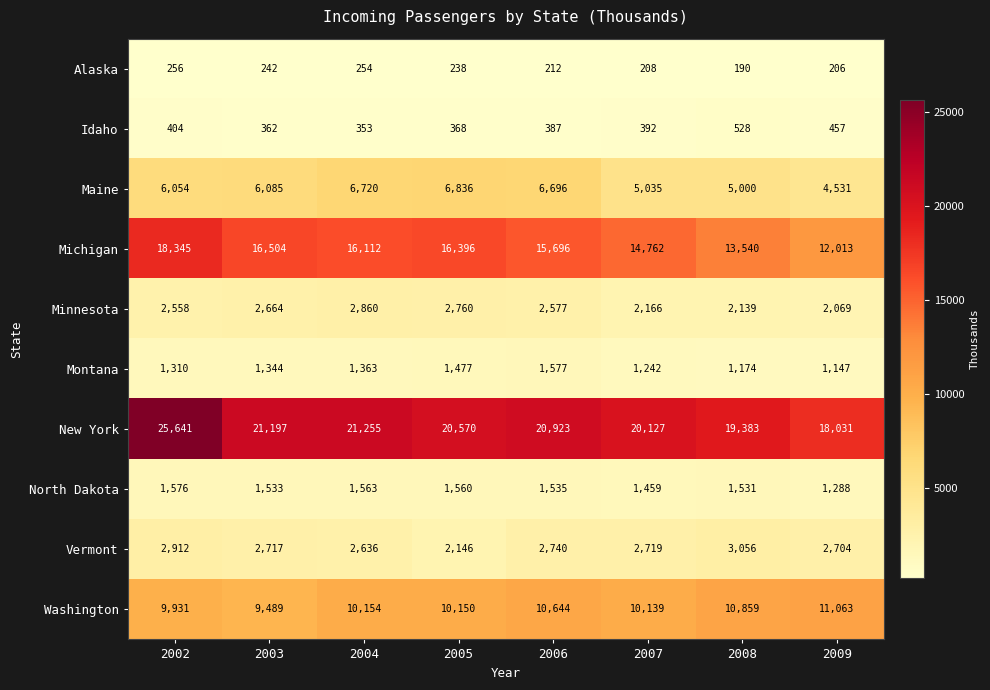

What is the greatest value displayed?

25641